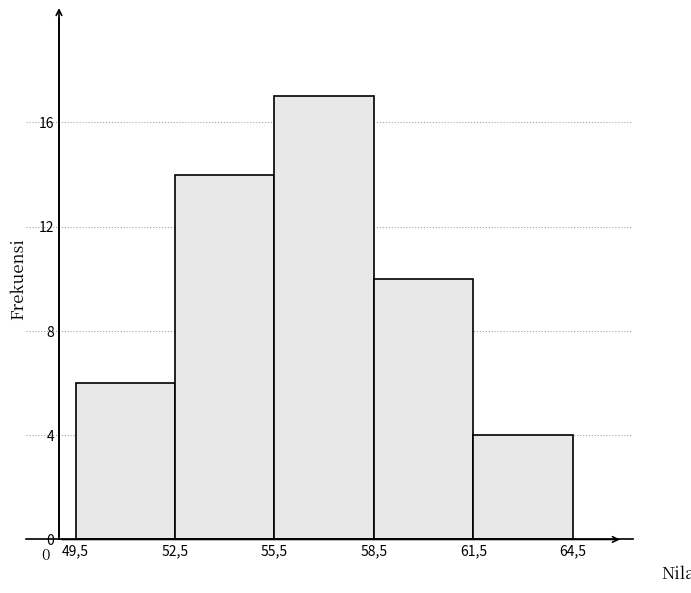

Reading left to right, what are all the values shown in this chart?

6	14	17	10	4